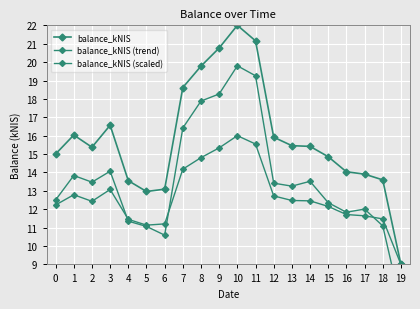

What is the highest value of the balance_kNIS series?

22.0